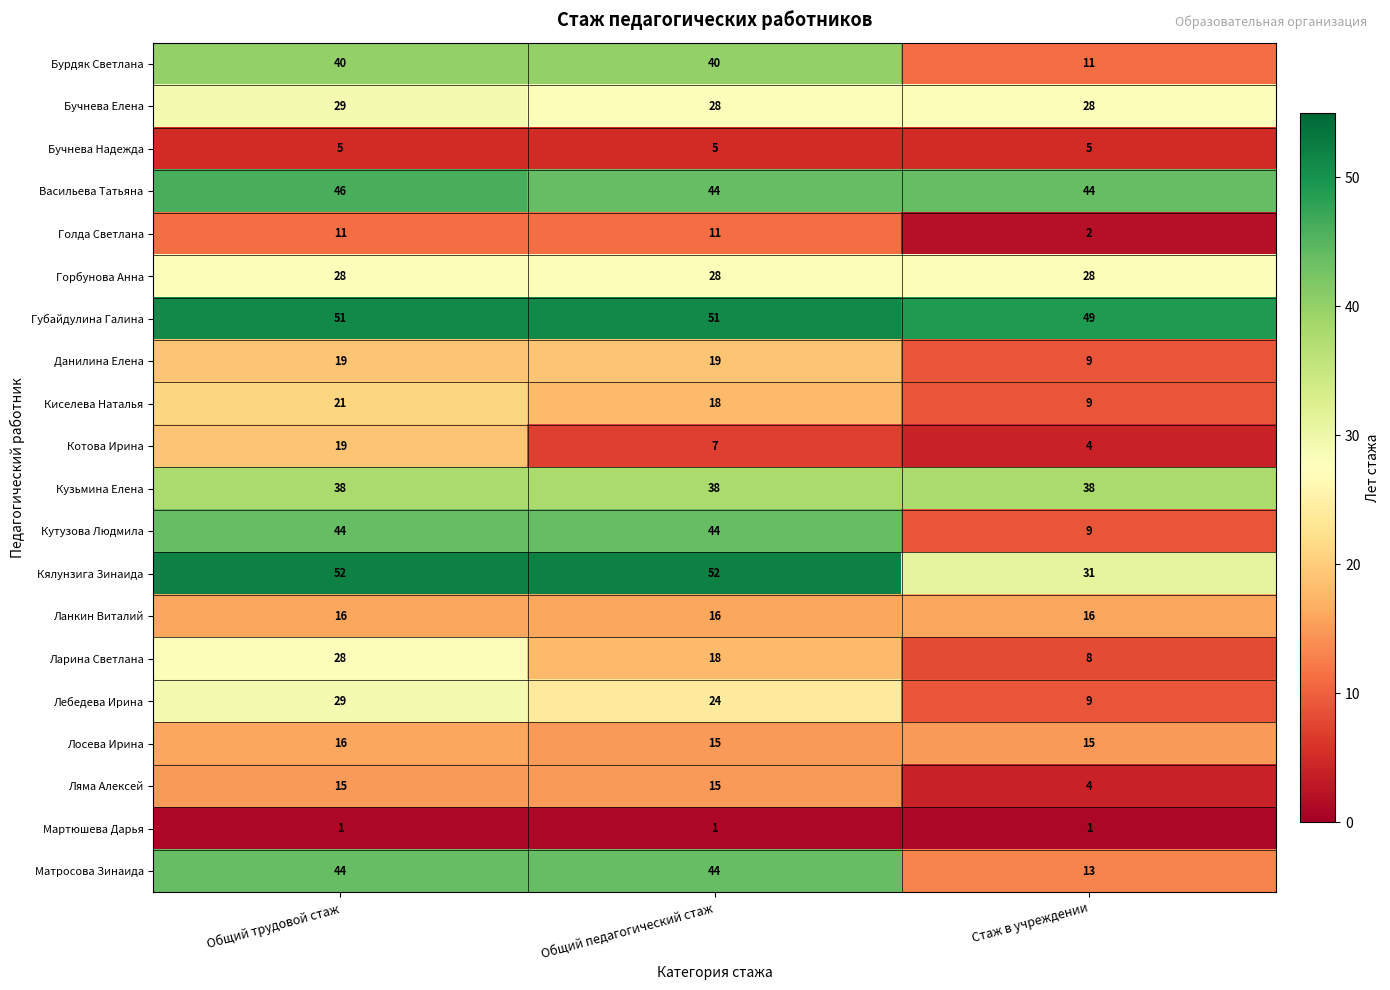

The value of Васильева Татьяна at Стаж в учреждении is 44. True or false?

True